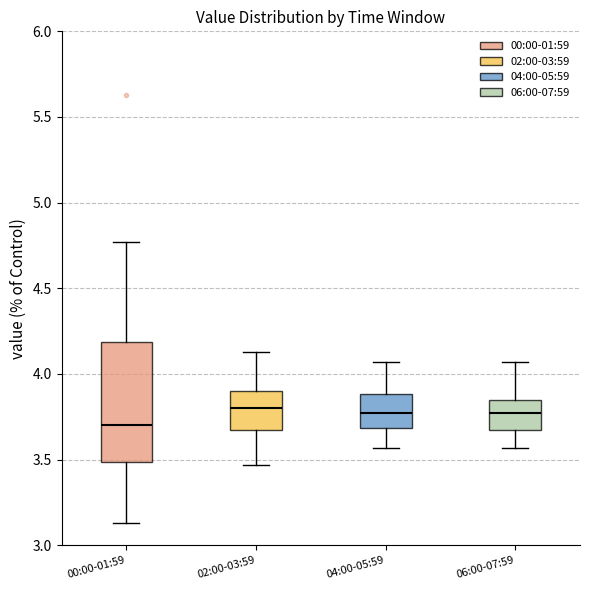

Reading left to right, transcribe this box plot: for each box, give where its median line is, the range the box spans, and where its two whiskers end, as read against the y-axis. The values are not printed on the chart, so give them approximately, as read against the axis.

00:00-01:59: median 3.70, box 3.50 to 4.20, whiskers 3.15 to 4.75
02:00-03:59: median 3.80, box 3.65 to 3.90, whiskers 3.45 to 4.15
04:00-05:59: median 3.75, box 3.70 to 3.90, whiskers 3.55 to 4.05
06:00-07:59: median 3.75, box 3.65 to 3.85, whiskers 3.55 to 4.05